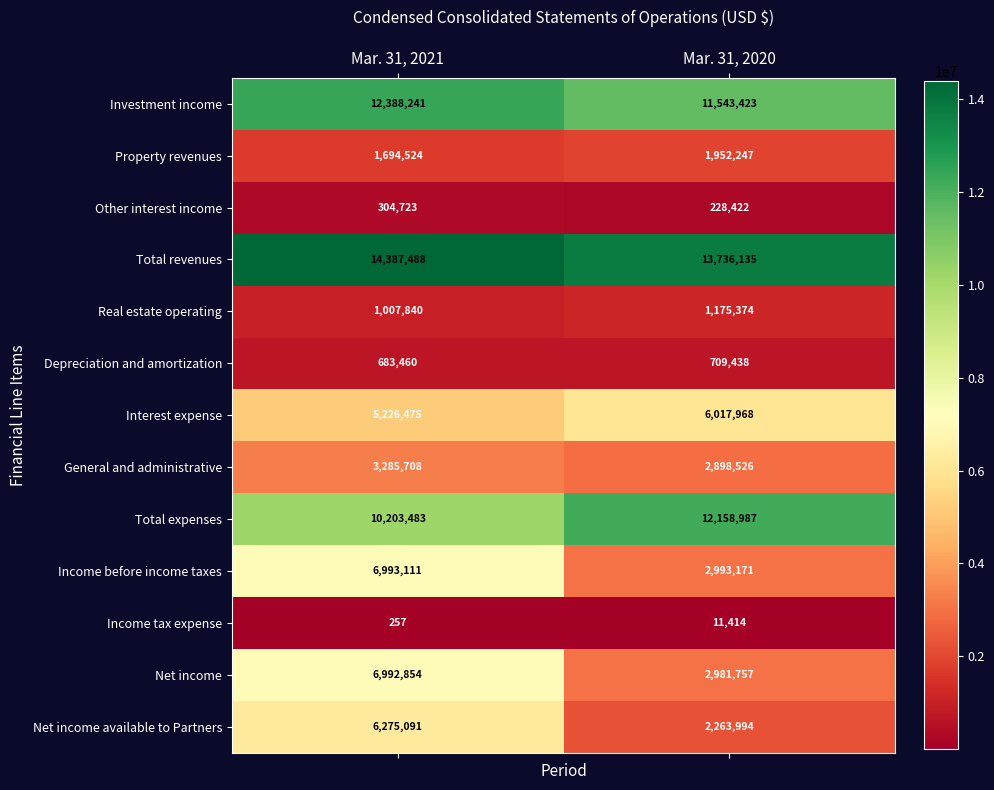

Is the value of Total expenses at Mar. 31, 2020 greater than the value of Net income available to Partners at Mar. 31, 2021?

Yes